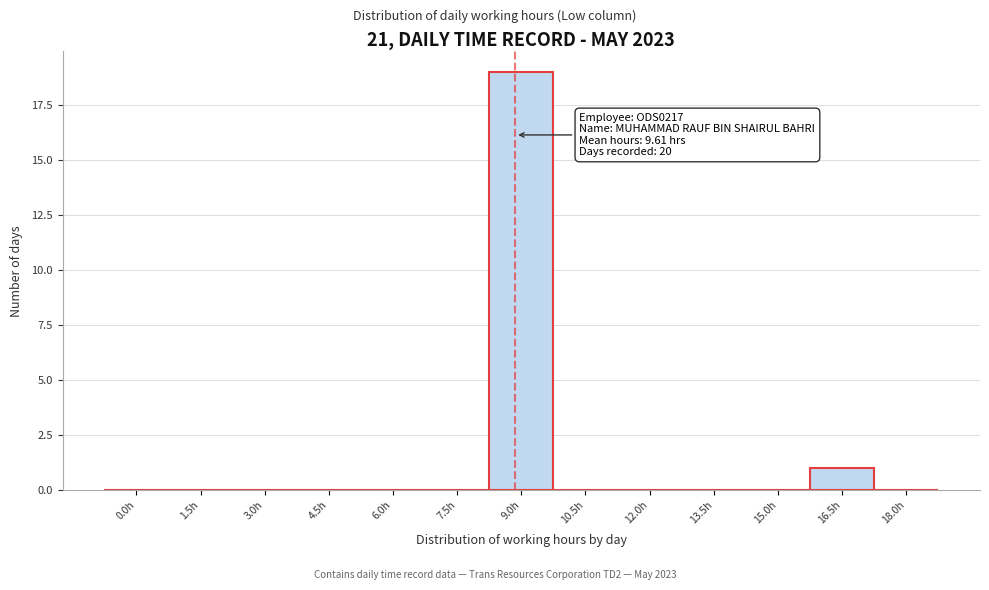

Reading right to left, list all the values displayed in this chart.

18.0h=0	16.5h=1	15.0h=0	13.5h=0	12.0h=0	10.5h=0	9.0h=19	7.5h=0	6.0h=0	4.5h=0	3.0h=0	1.5h=0	0.0h=0